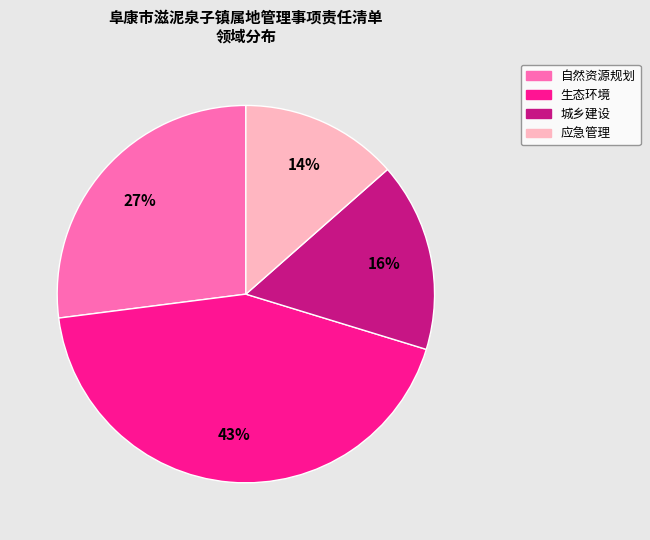

Rank the categories by value from lowest to highest.

应急管理, 城乡建设, 自然资源规划, 生态环境